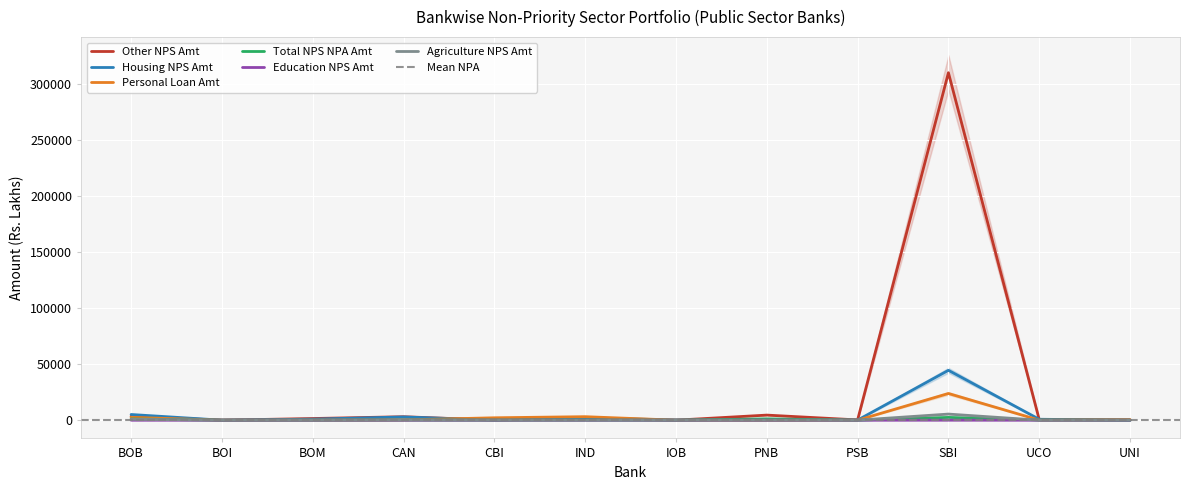

Does the chart display data point markers on the line(s)?

No